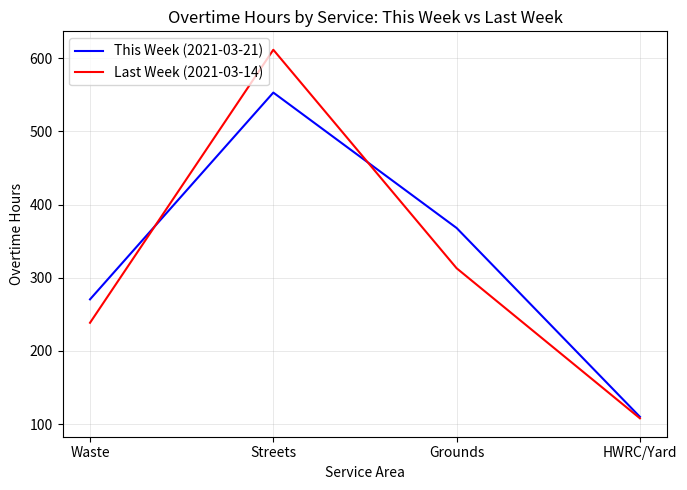

How many categories are shown in the chart?

4